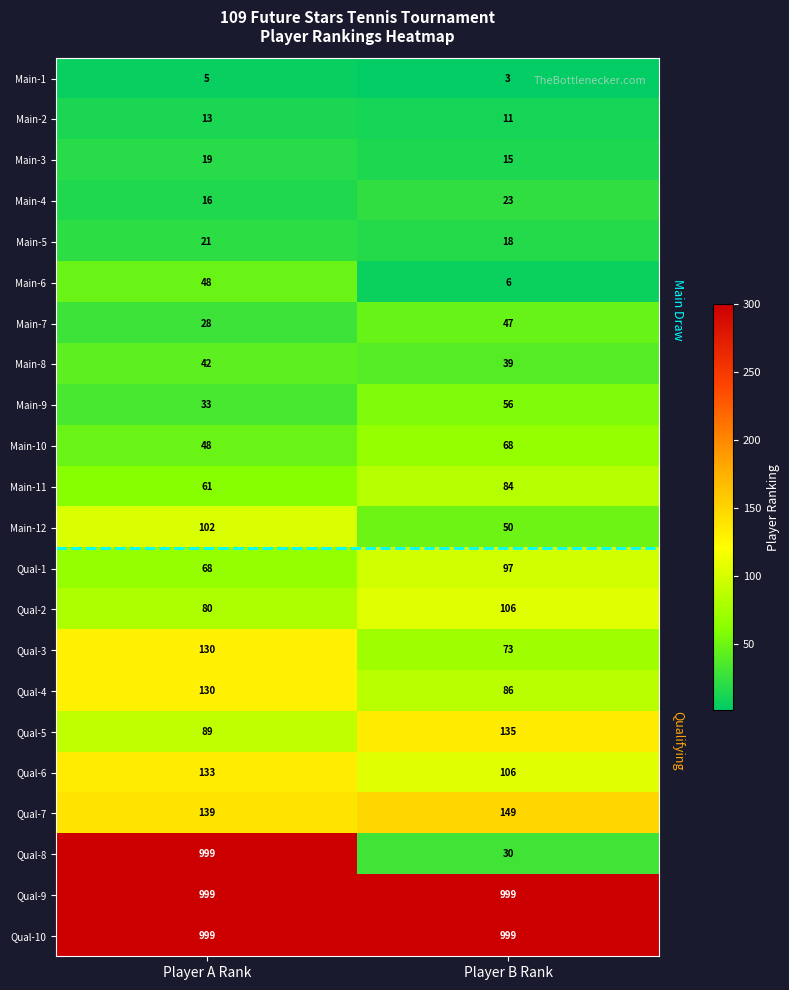

Is it true that Main-9 equals 33 at Player A Rank?

True